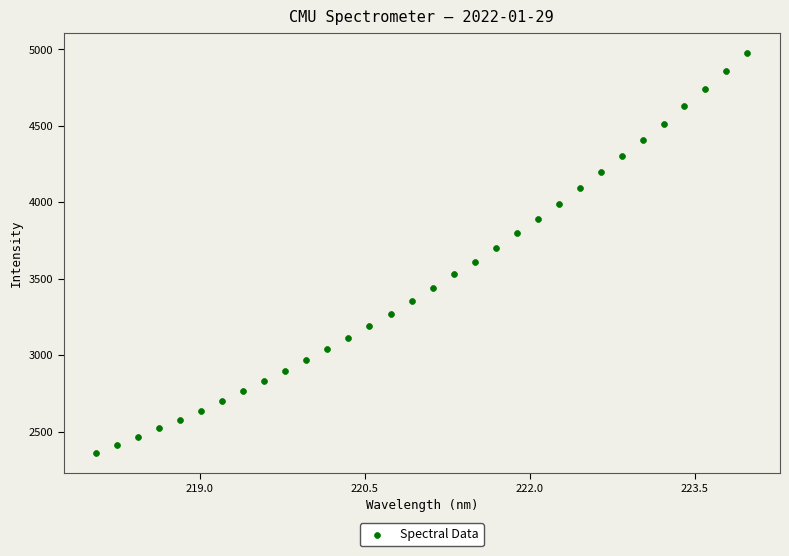

What is the range of Y values (max minus min)?

2616.6